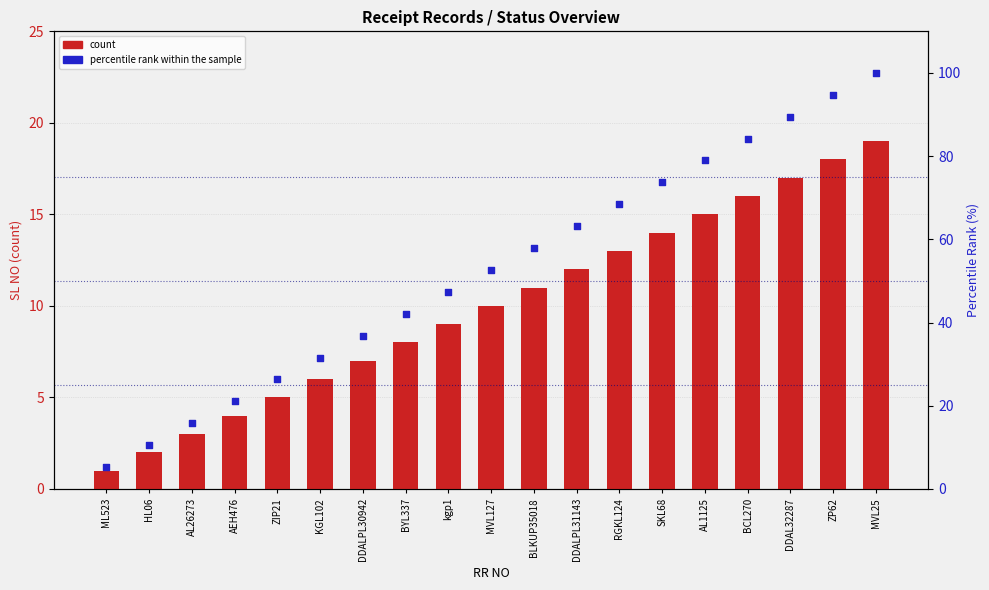

At how many categories does at least one series exceed 89?

3